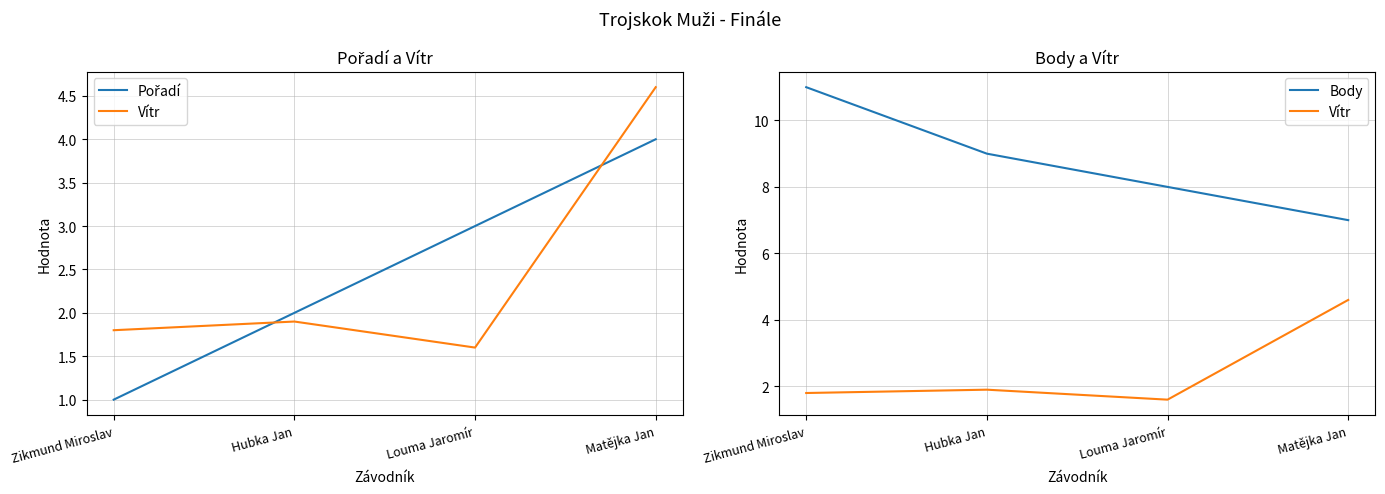

What is the value of the Vítr point at the 3rd from the left?

1.6